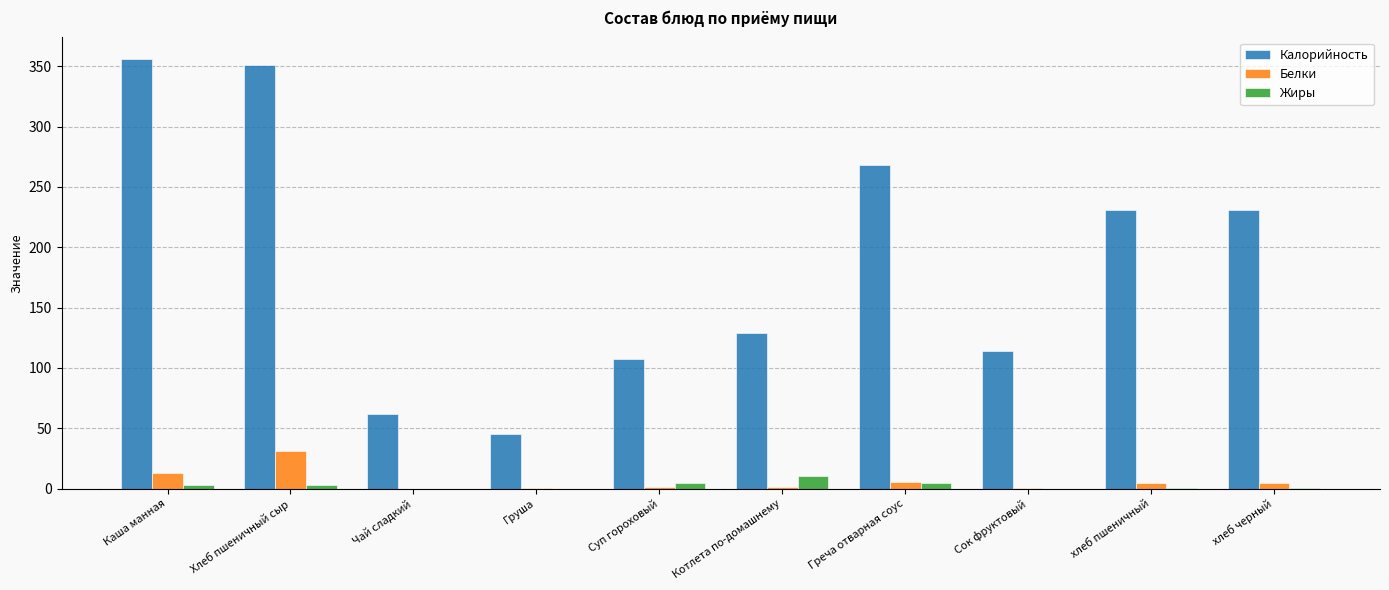

The value of Калорийность at Котлета по-домашнему is 223.0. True or false?

False